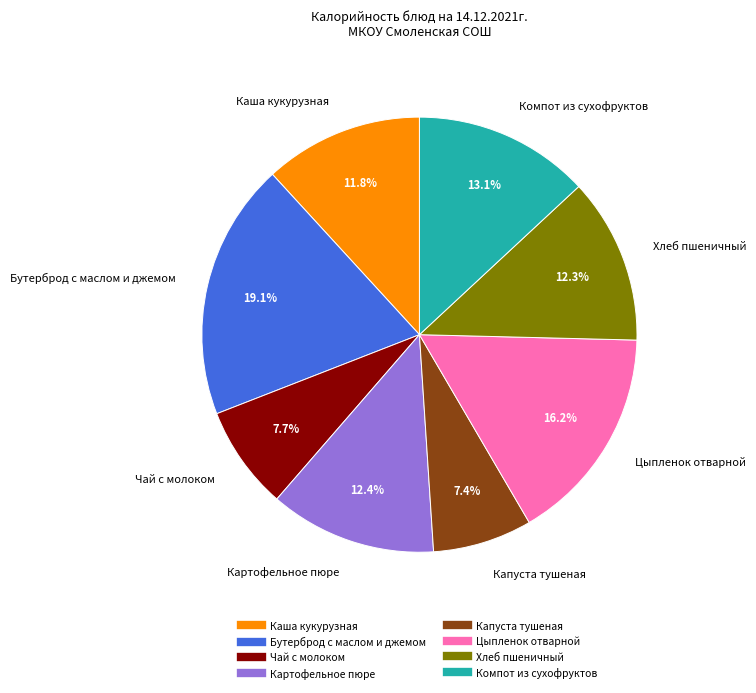

To the nearest percent, what percentage of the pie is Капуста тушеная?

7%